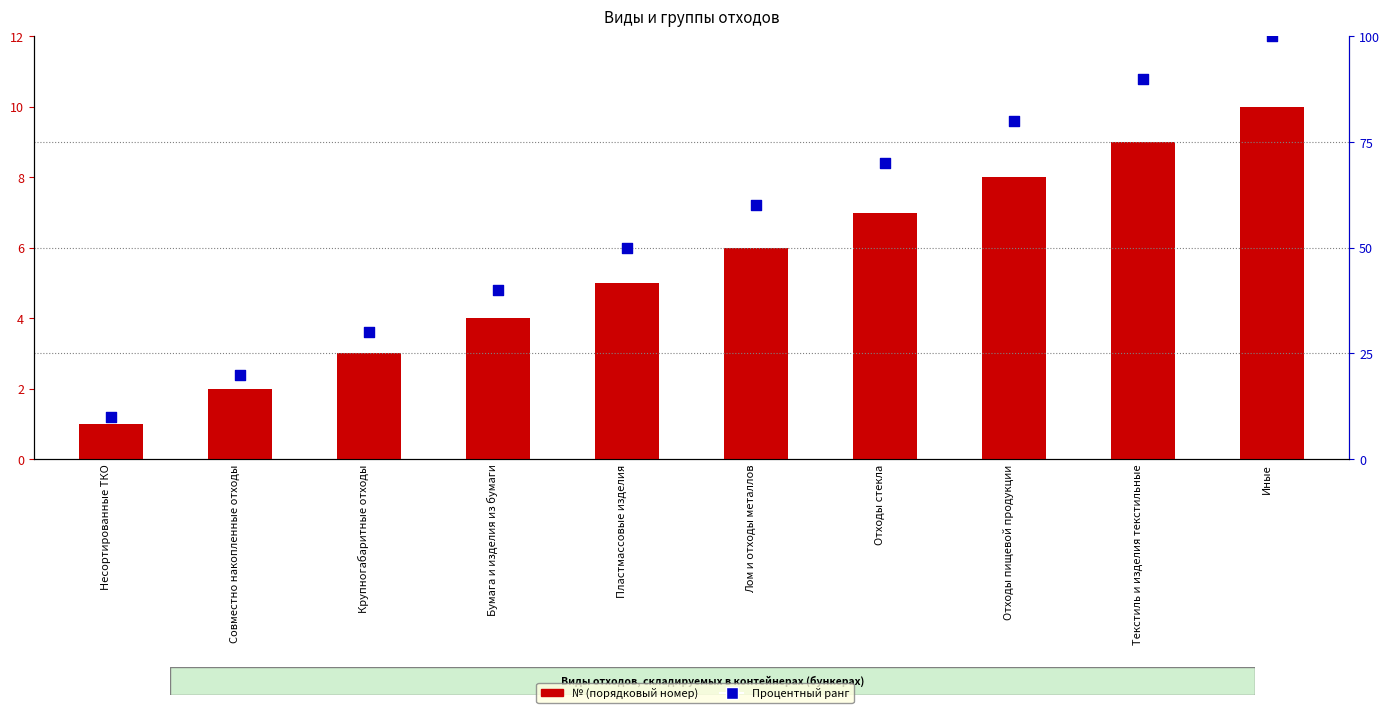

Which series has the largest total across all categories?

Процентный ранг